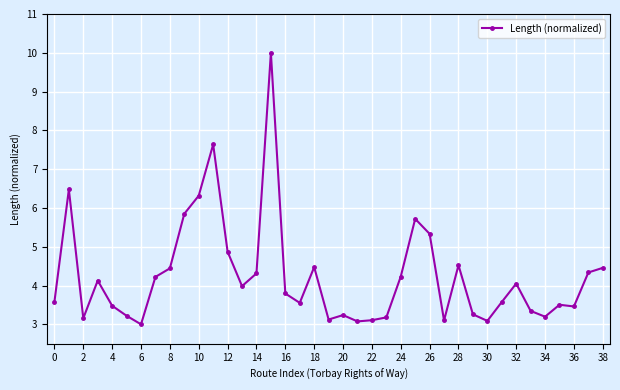

What is the difference between the maximum and minimum values?

7.0